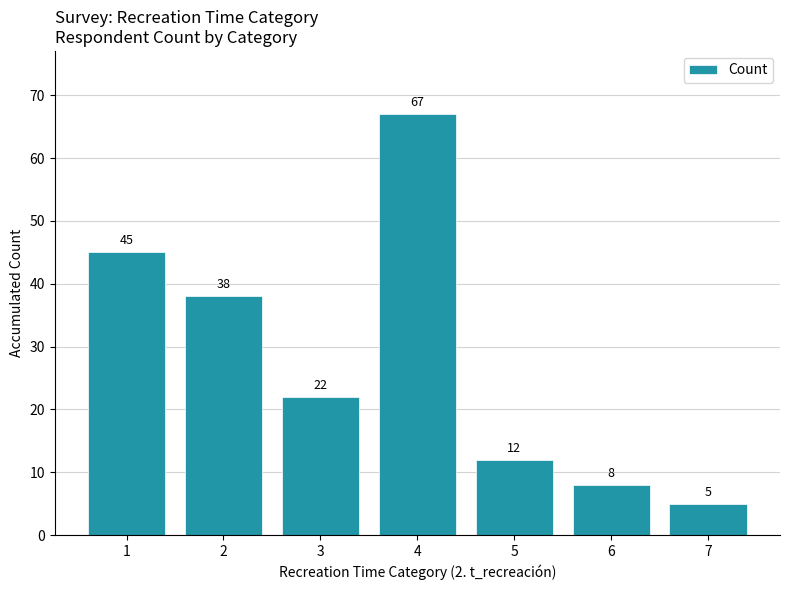

At which label does the data first exceed 22?

1